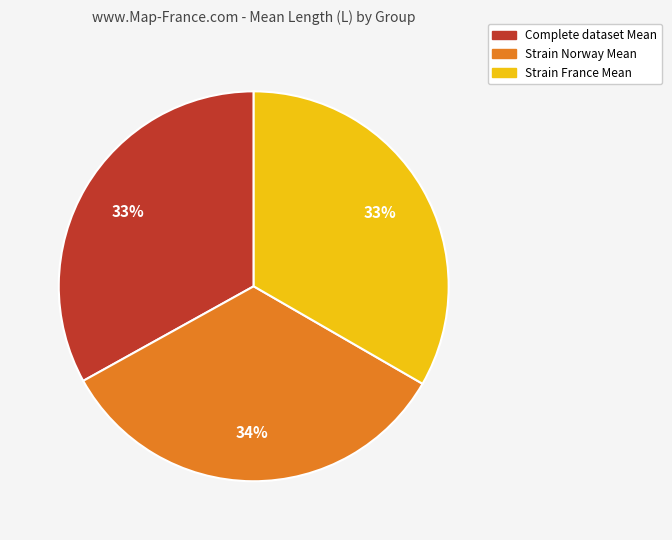

What is the ratio of the value at Strain France Mean to the value at Complete dataset Mean?

1.0